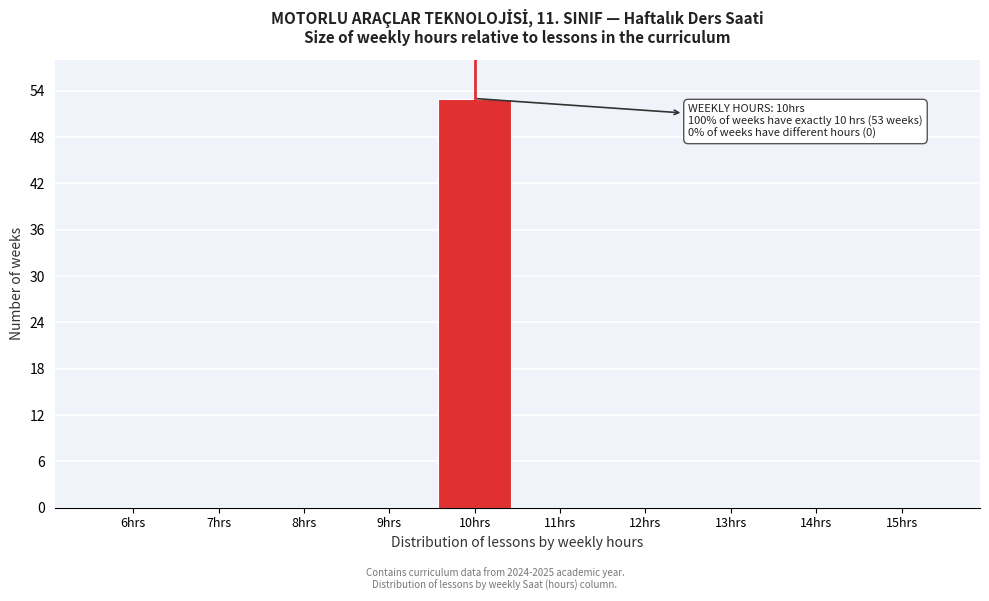

Reading left to right, what are all the values shown in this chart?

6hrs=0	7hrs=0	8hrs=0	9hrs=0	10hrs=53	11hrs=0	12hrs=0	13hrs=0	14hrs=0	15hrs=0